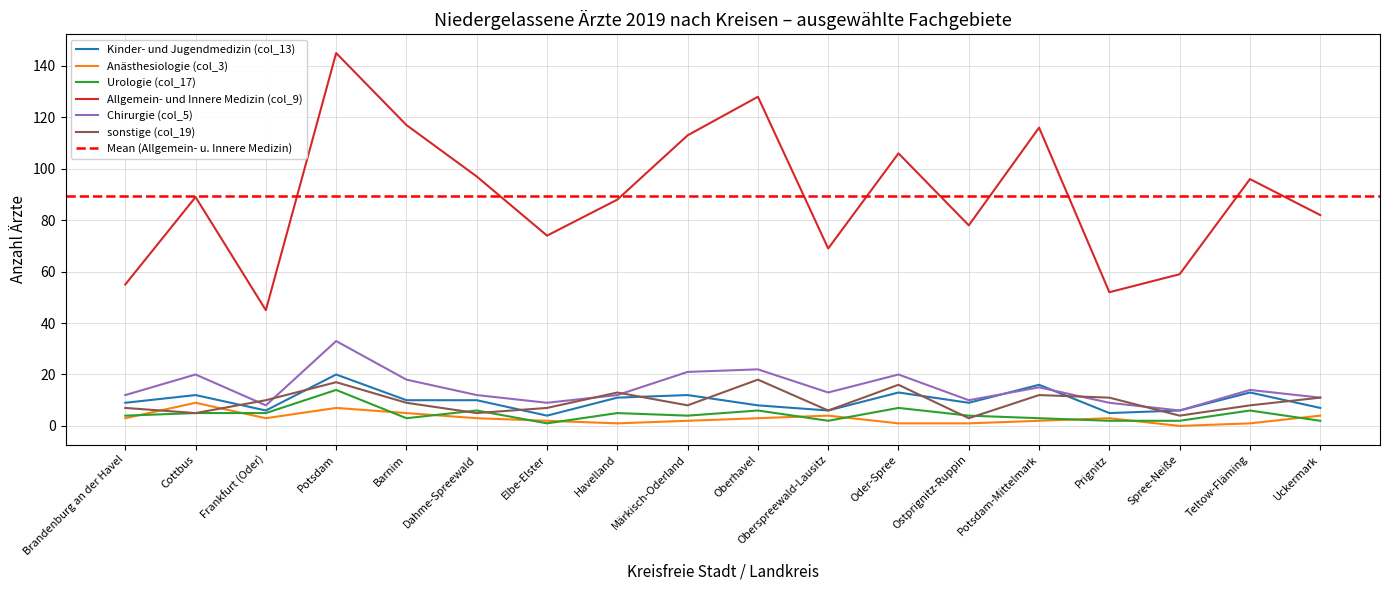

Reading left to right, extract all data points from this chart.

Kinder- und Jugendmedizin (col_13): 9	12	6	20	10	10	4	11	12	8	6	13	9	16	5	6	13	7
Anästhesiologie (col_3): 3	9	3	7	5	3	2	1	2	3	4	1	1	2	3	0	1	4
Urologie (col_17): 4	5	5	14	3	6	1	5	4	6	2	7	4	3	2	2	6	2
Allgemein- und Innere Medizin (col_9): 55	89	45	145	117	97	74	88	113	128	69	106	78	116	52	59	96	82
Chirurgie (col_5): 12	20	8	33	18	12	9	12	21	22	13	20	10	15	9	6	14	11
sonstige (col_19): 7	5	10	17	9	5	7	13	8	18	6	16	3	12	11	4	8	11